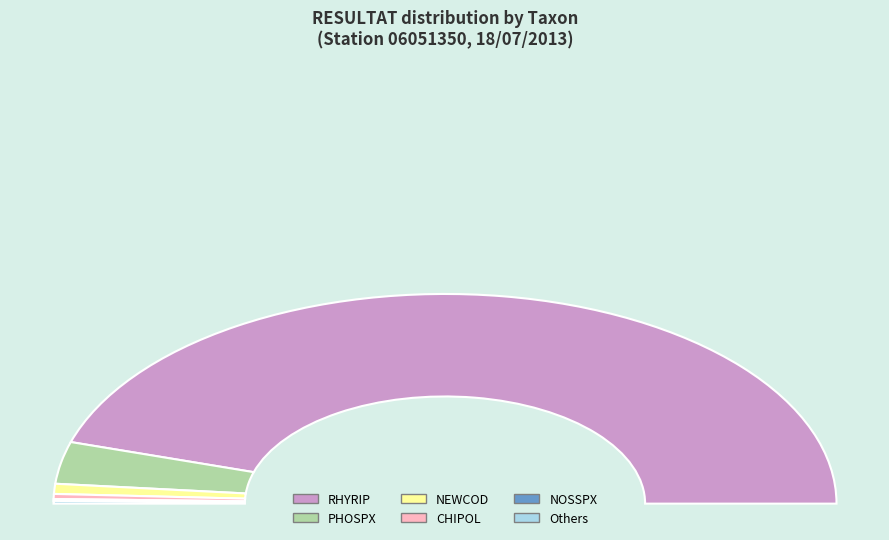

Is there any slice that represents more than half of the pie?

Yes